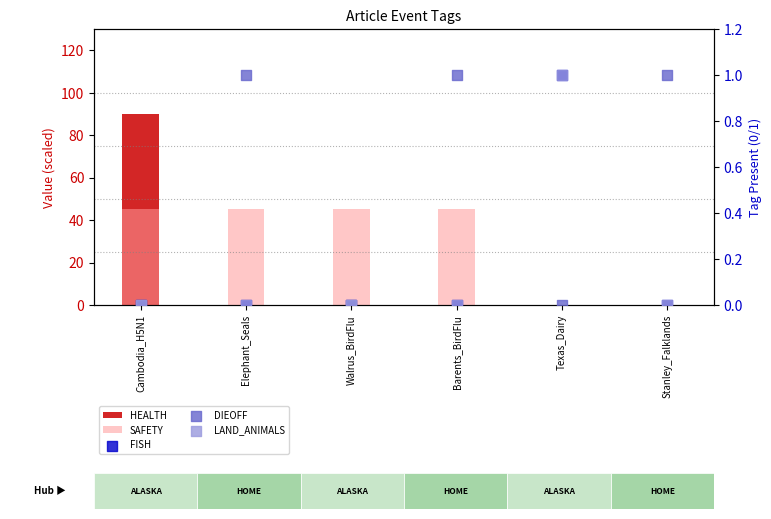

Which series has the largest total across all categories?

SAFETY